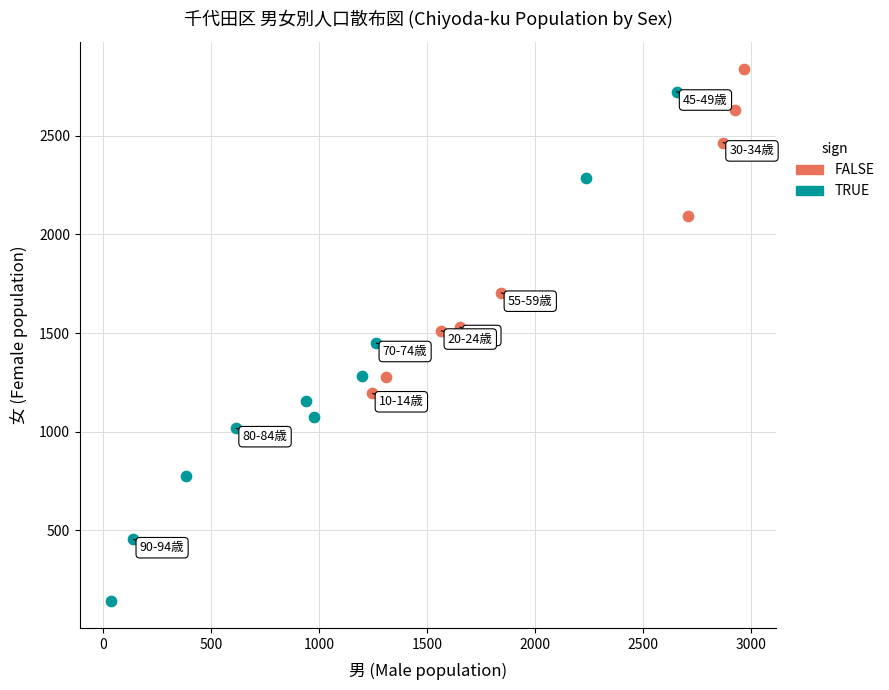

Which series reaches the minimum Y coordinate?

TRUE